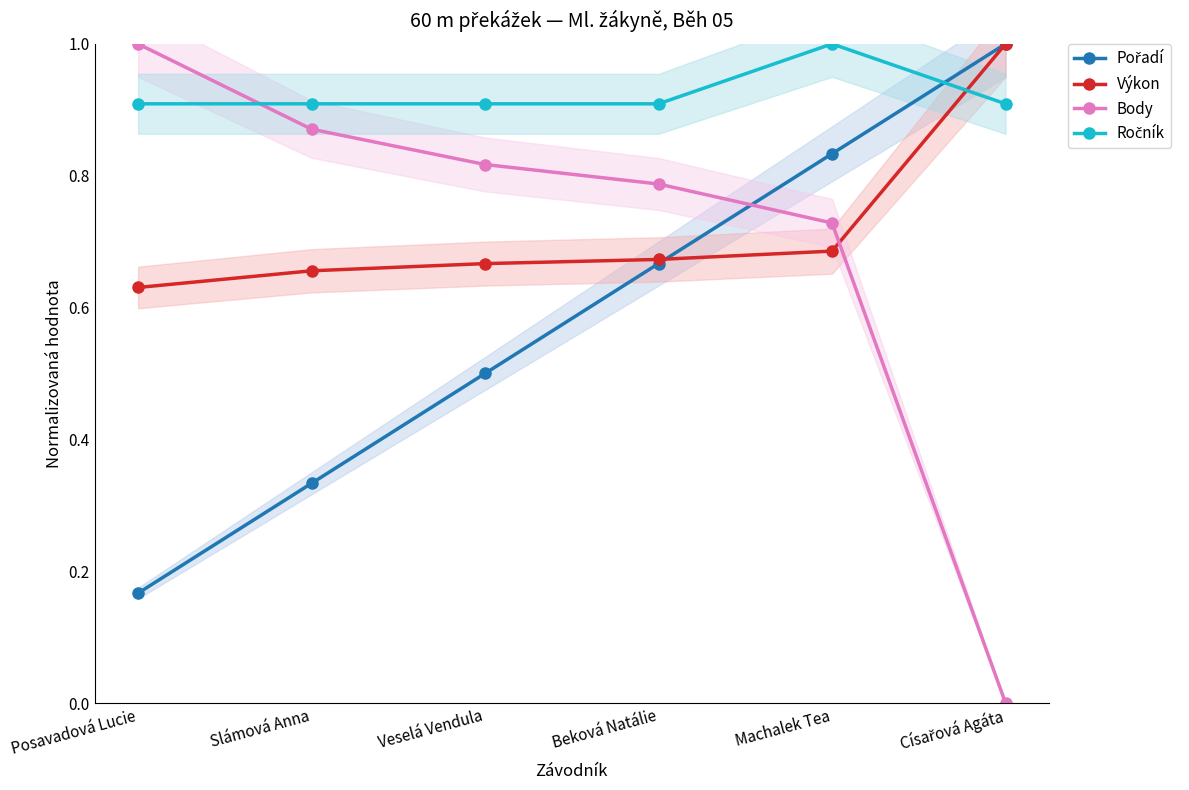

Is it true that Ročník equals 1.5 at Machalek Tea?

False